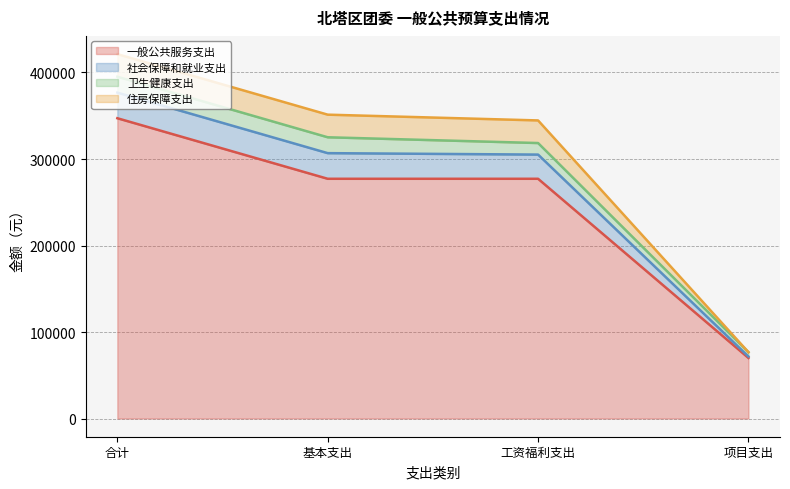

What is the label of the 3rd point from the left?

工资福利支出